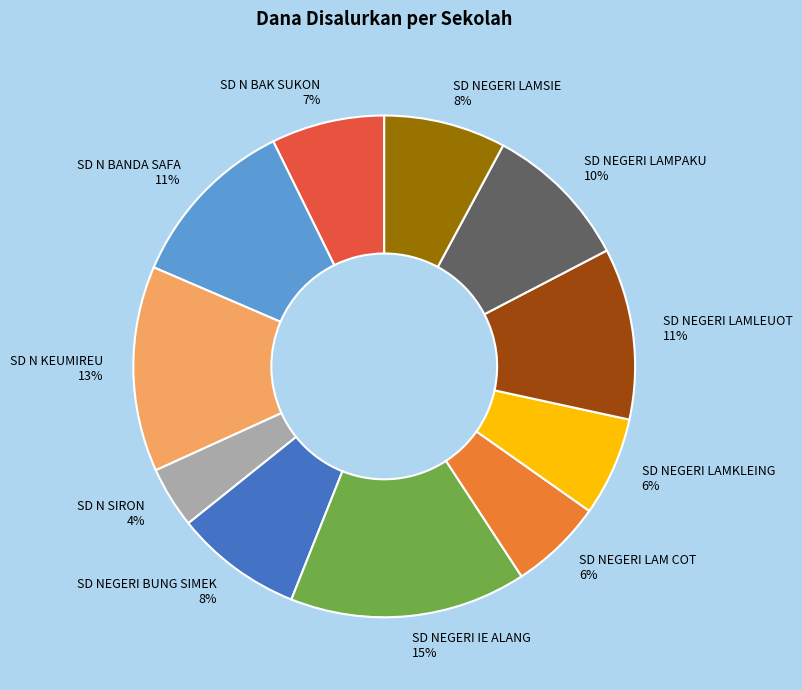

Does any single category account for the majority?

No